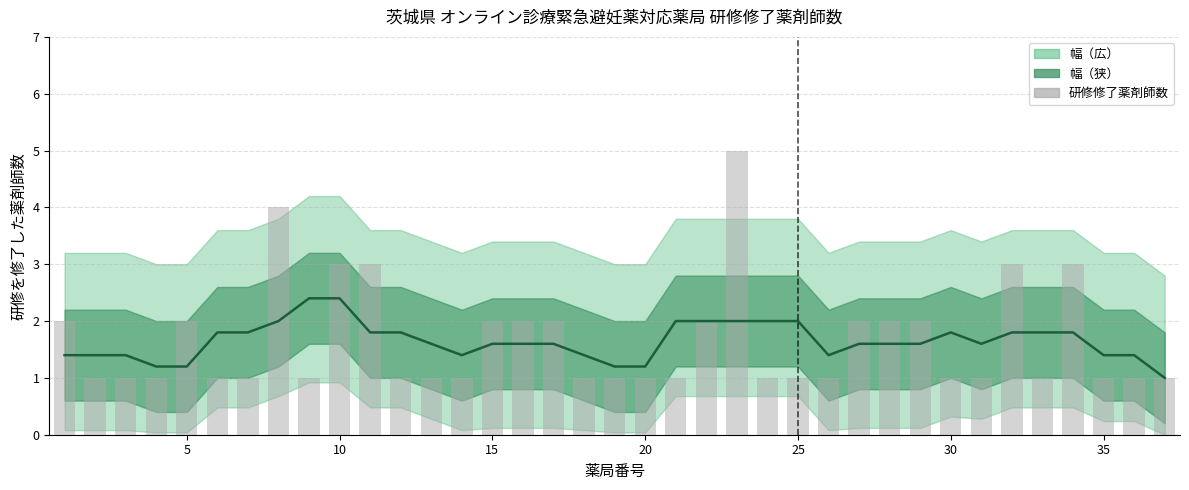

What is the average value of the 研修を修了した薬剤師数 series?

1.6